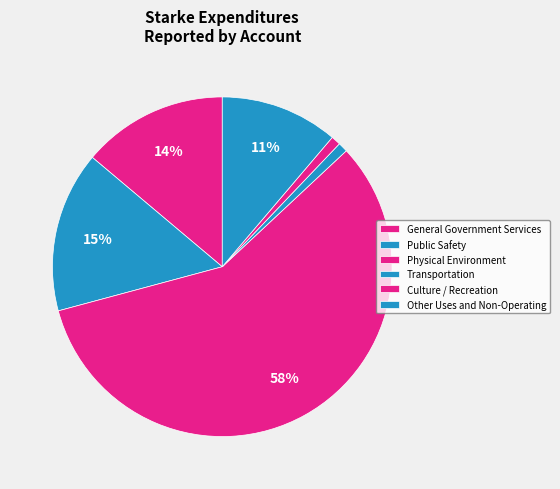

Rank the categories by value from lowest to highest.

Culture / Recreation, Transportation, Other Uses and Non-Operating, General Government Services, Public Safety, Physical Environment